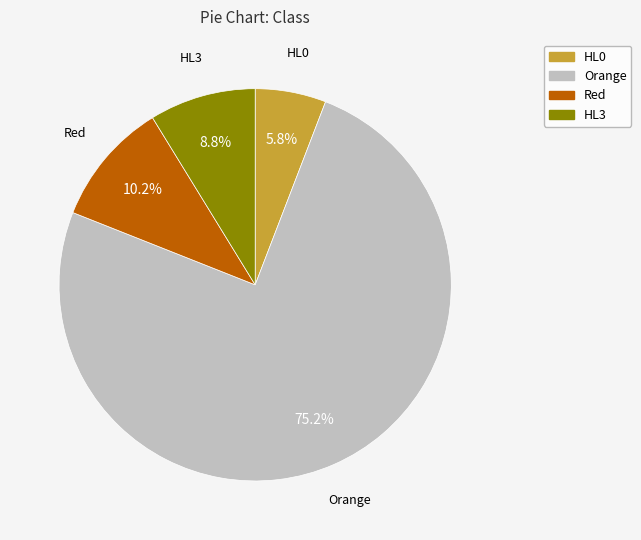

True or false: HL3 accounts for 9% of the total.

True